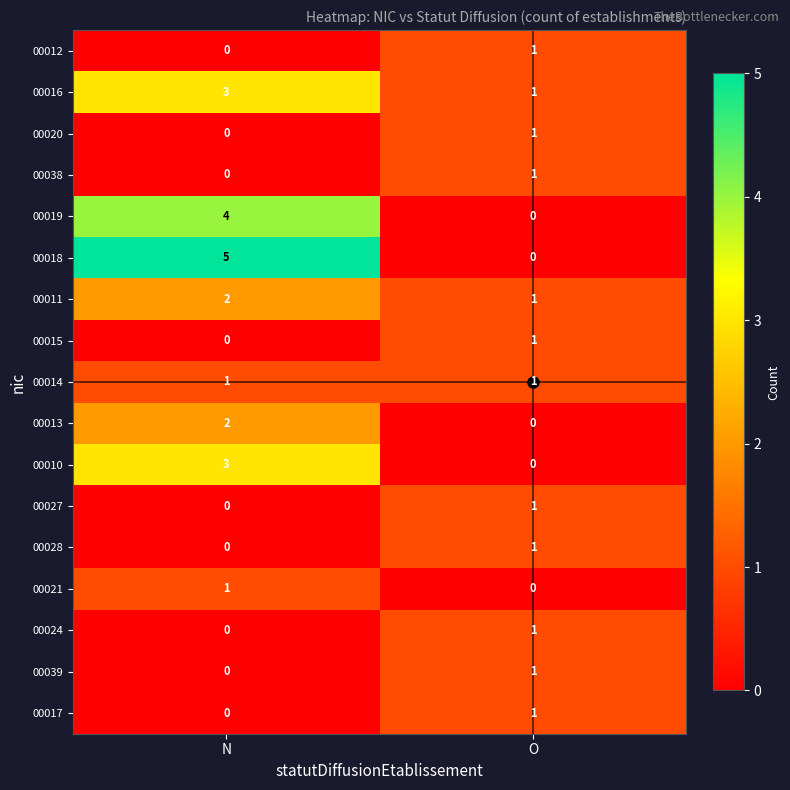

At which label does 00028 reach its minimum?

N